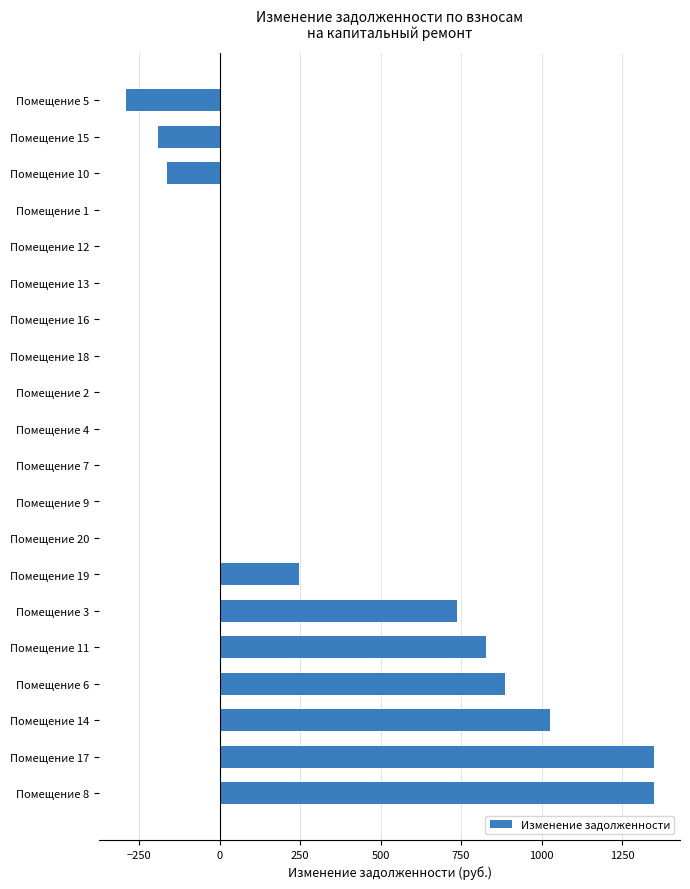

How many data points does each series have?

20